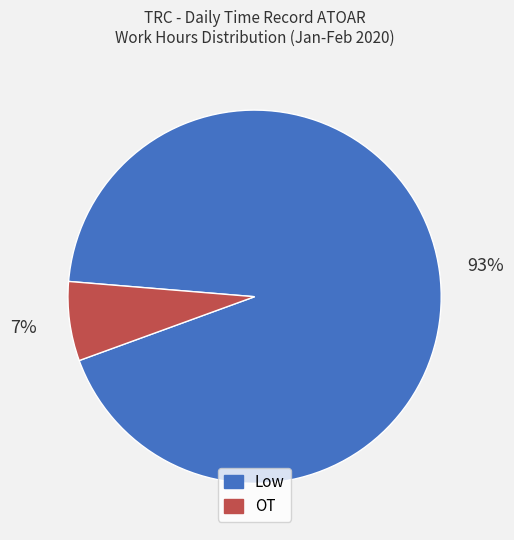

Rank the categories by value from highest to lowest.

Low, OT